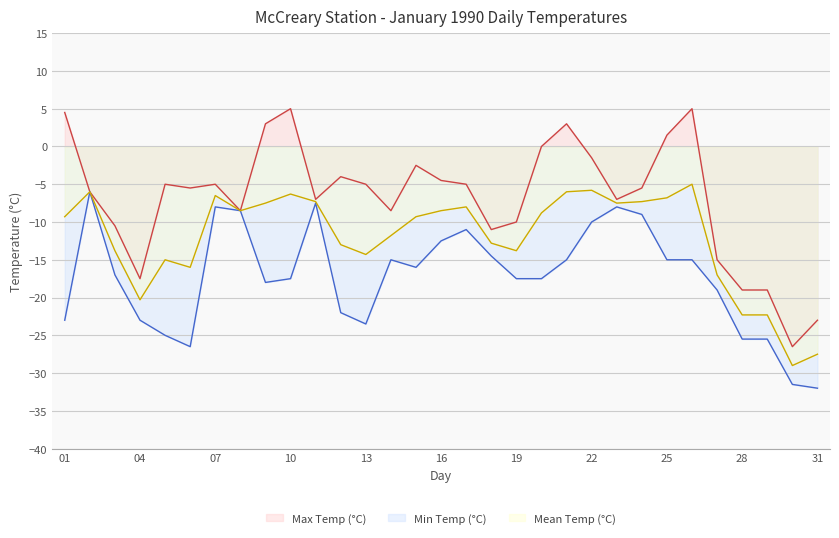

The Max Temp (°C) series shows -1.4 at 07. True or false?

False